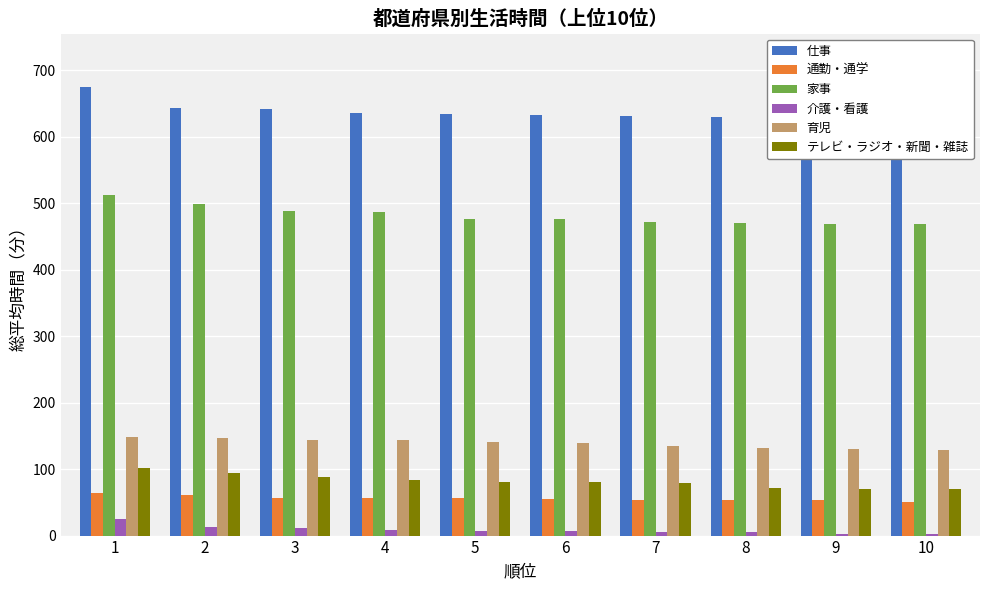

How many bars are there in each group?

6